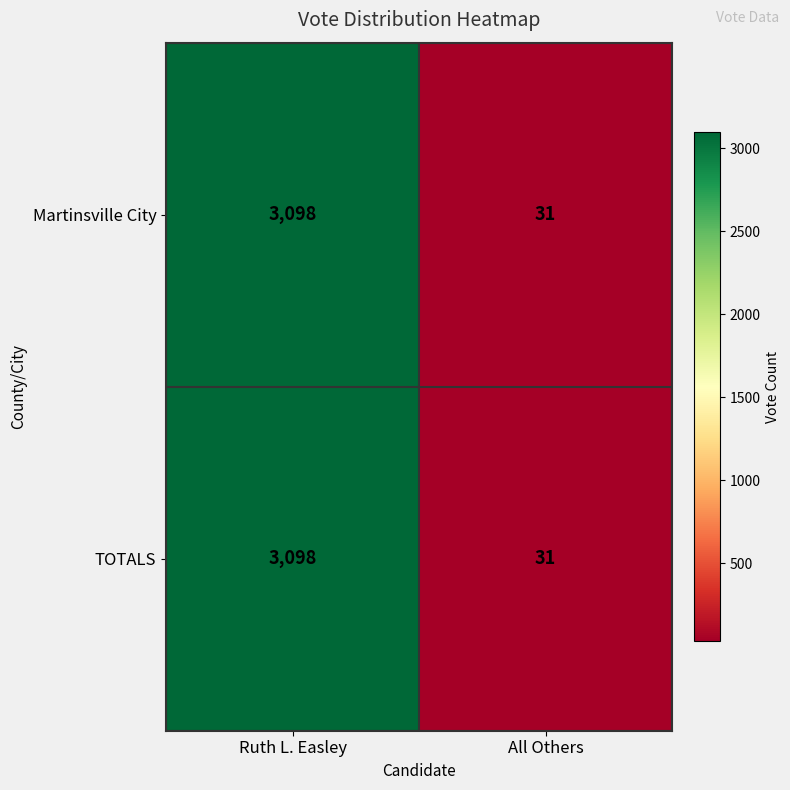

What is the difference between the Martinsville City values at Ruth L. Easley and All Others?

3067